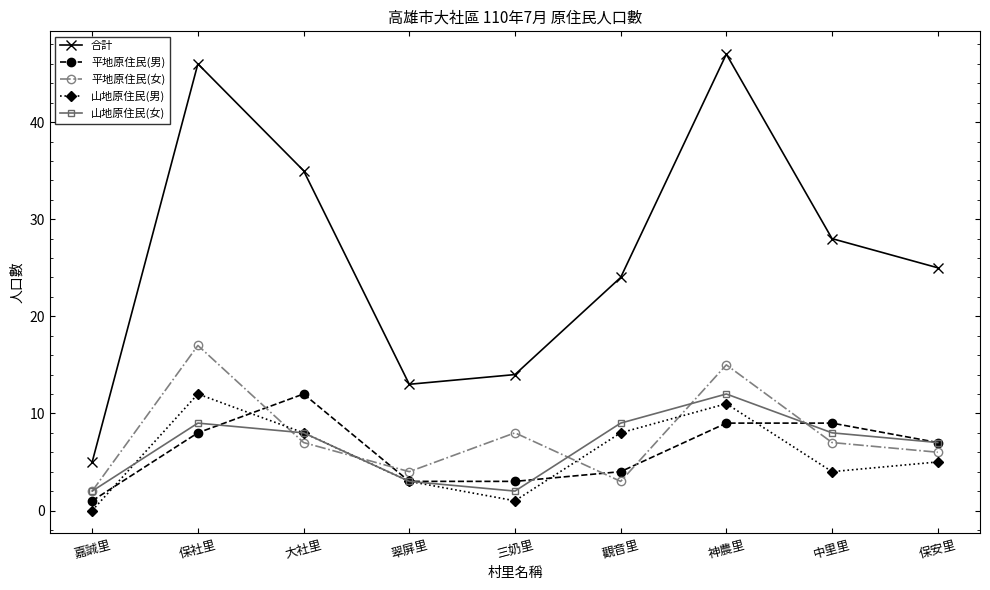

How many distinct data groups are displayed?

5